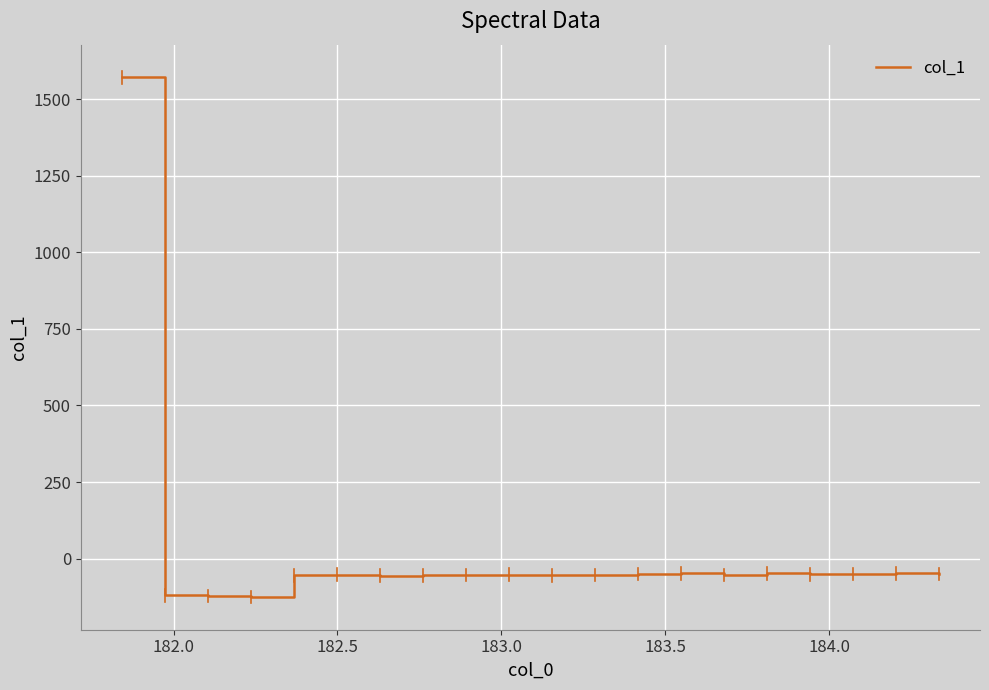

What is the greatest value displayed?

1570.8